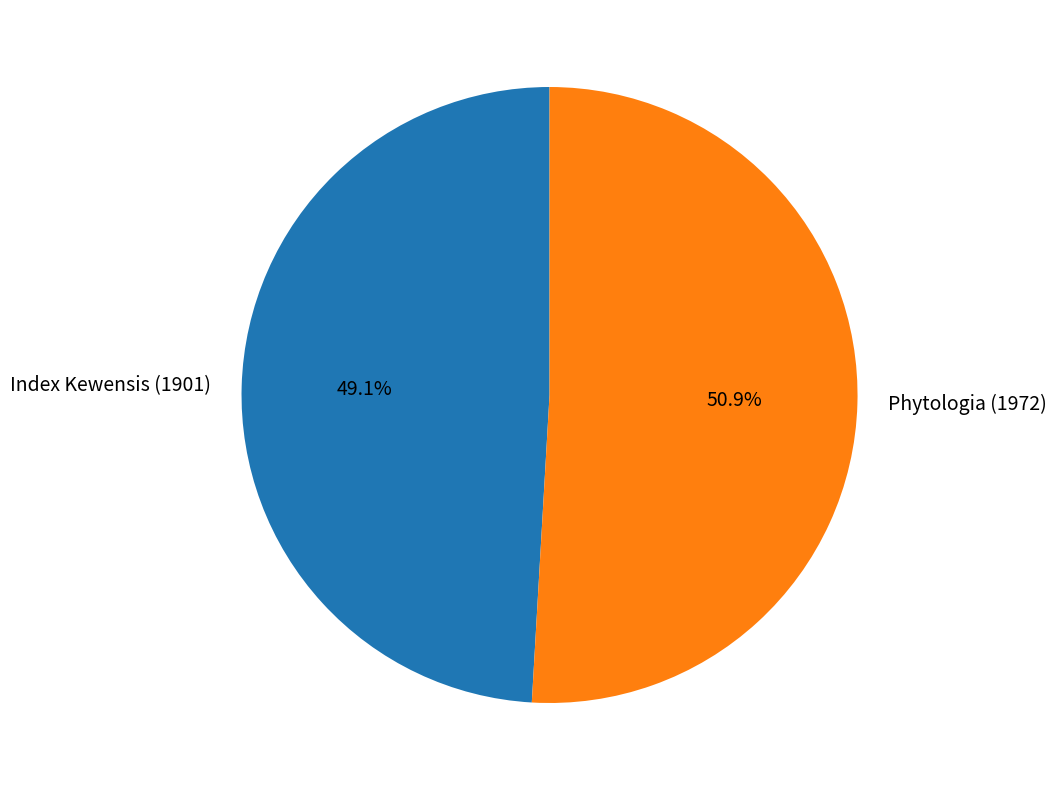

To the nearest percent, what is the difference between the largest and smallest slice percentages?

2%